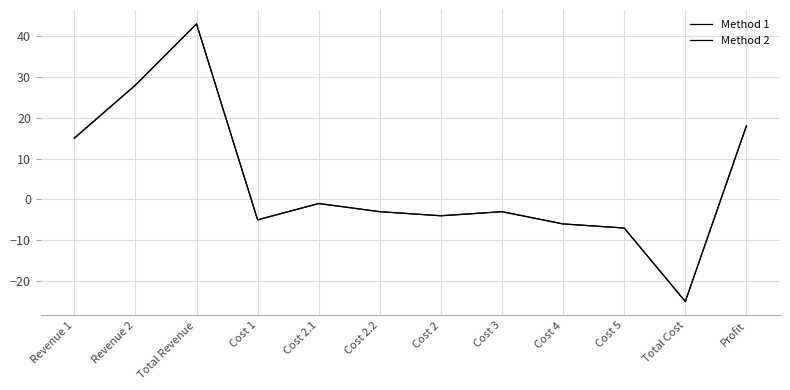

True or false: Method 1 and Method 2 cross at least once.

False